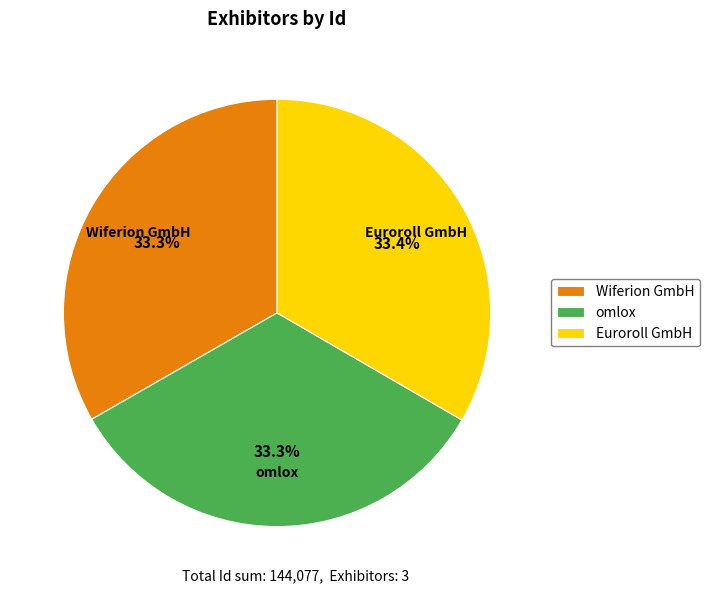

Does Wiferion GmbH account for over 50% of the chart?

No